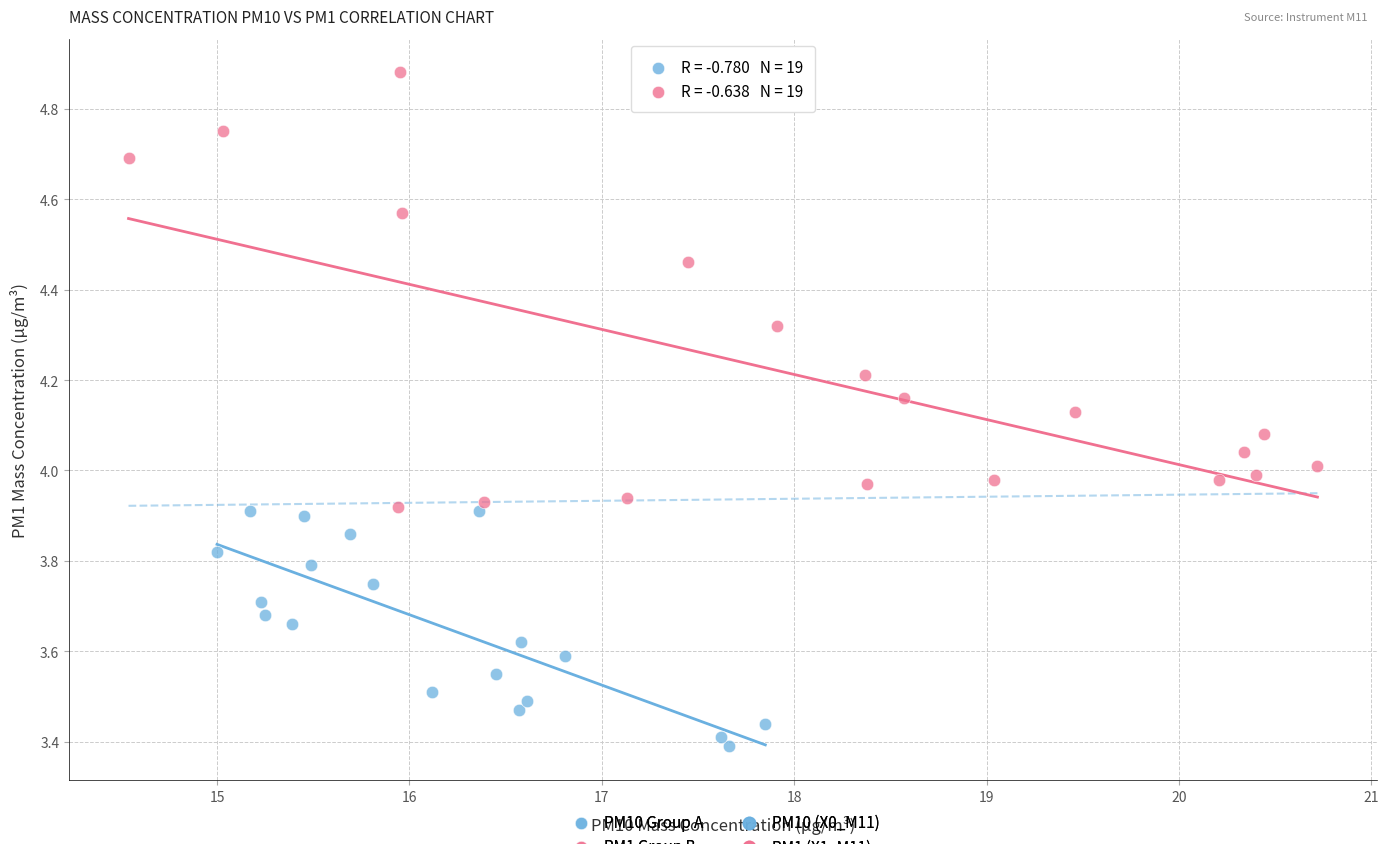

Which series has the largest Y range (max minus min)?

PM1 Group B